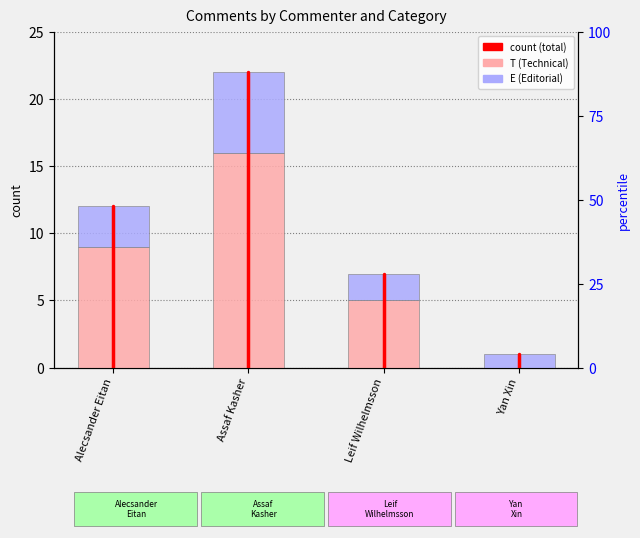

Count the T values in the range 5 to 16.

3